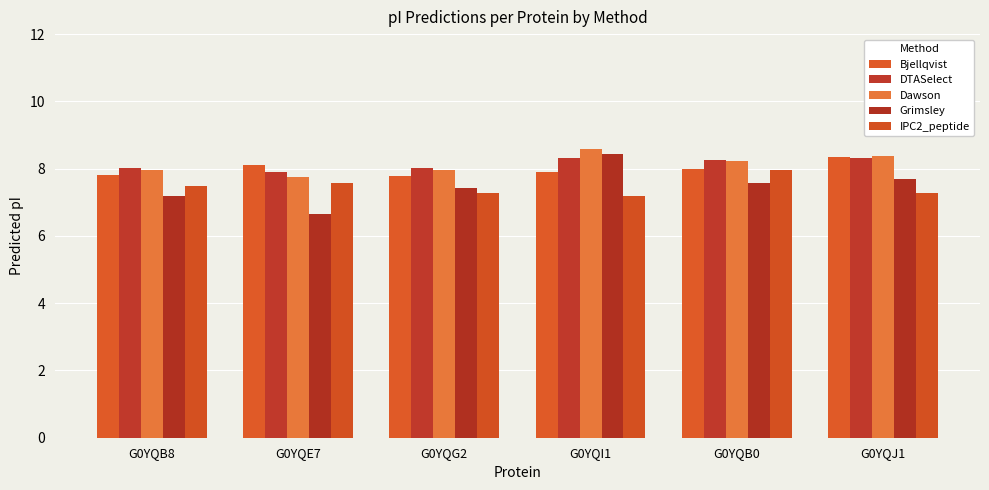

What is the difference between the DTASelect values at G0YQB8 and G0YQE7?

0.1